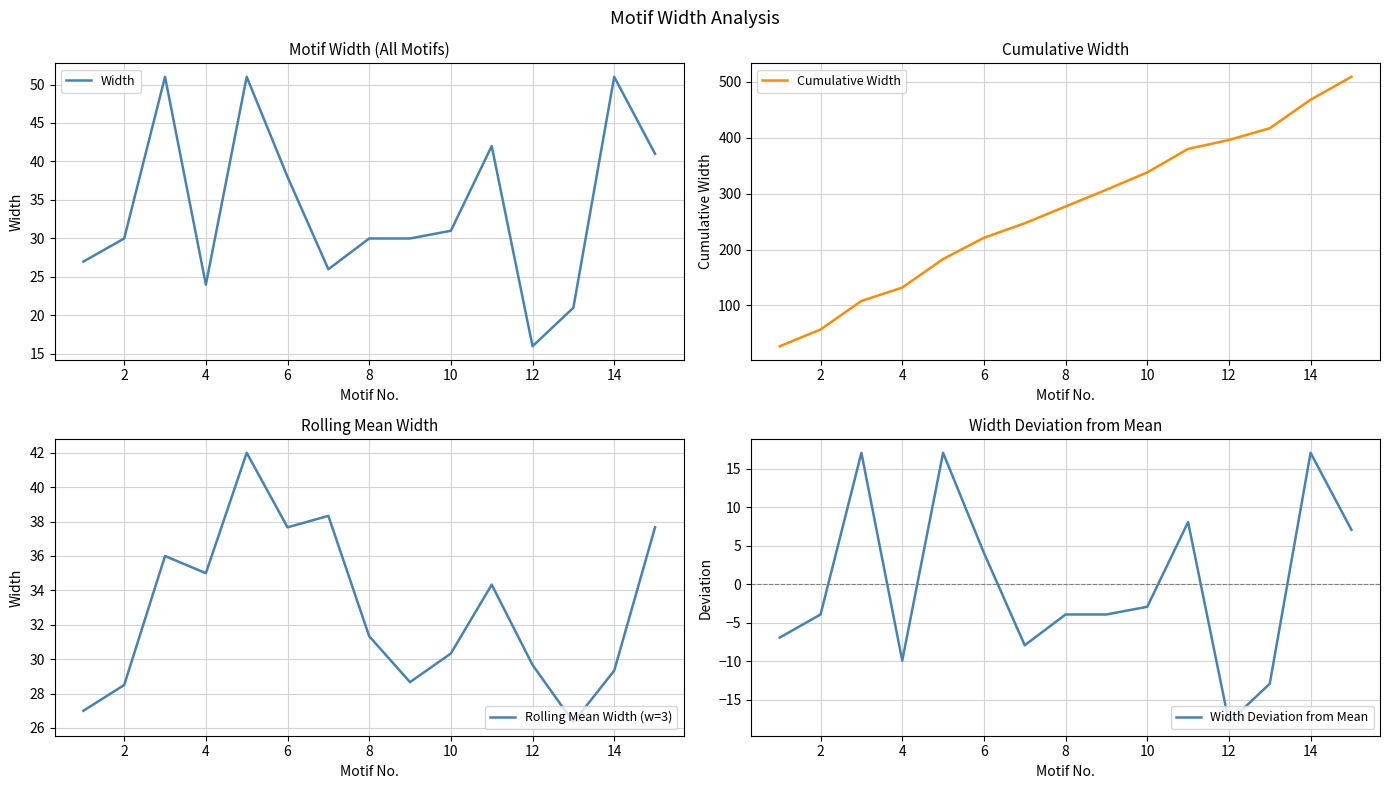

The value of Cumulative Width at 6 is 393. True or false?

False